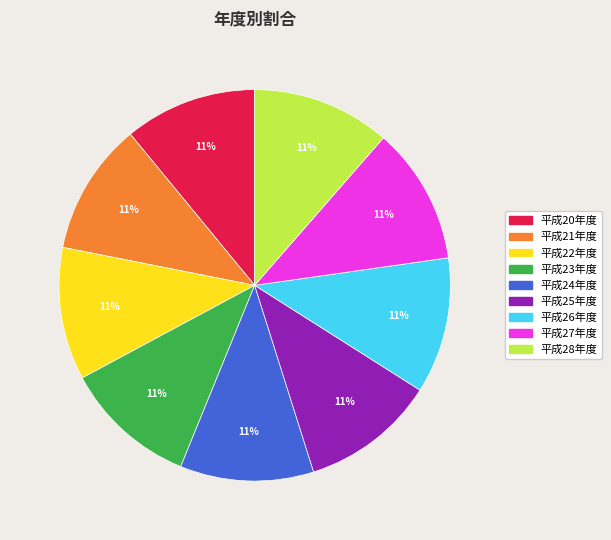

What percentage is the 平成22年度 slice, to the nearest percent?

11%